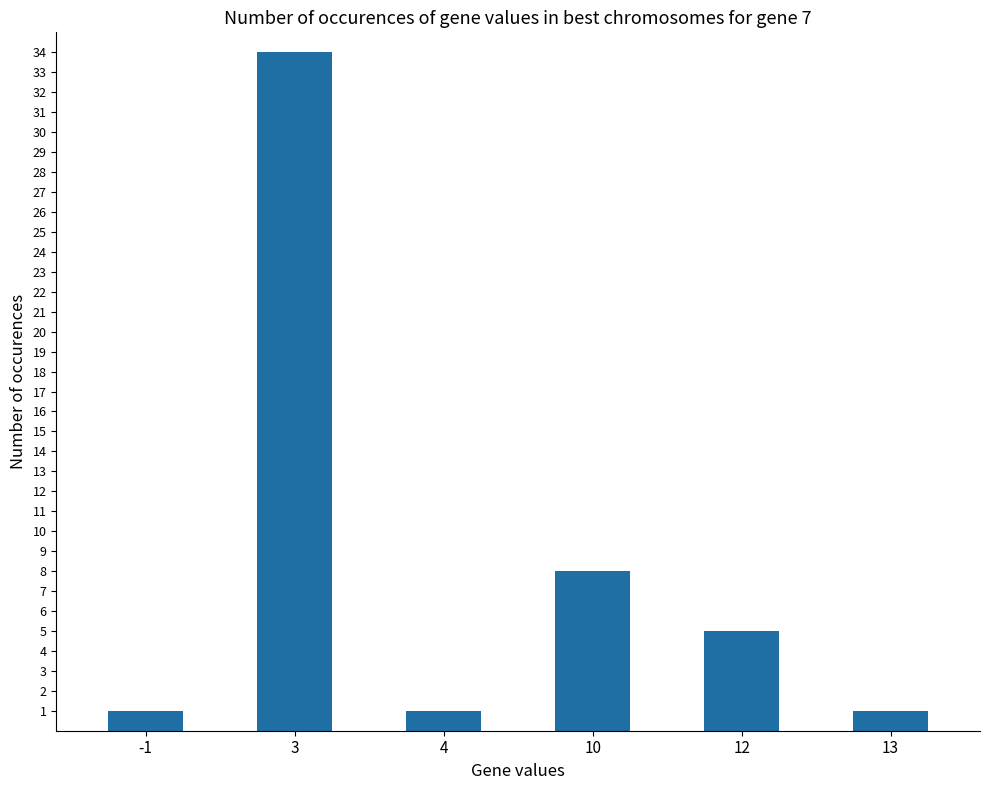

What is the value of the 5th bar from the left?

5